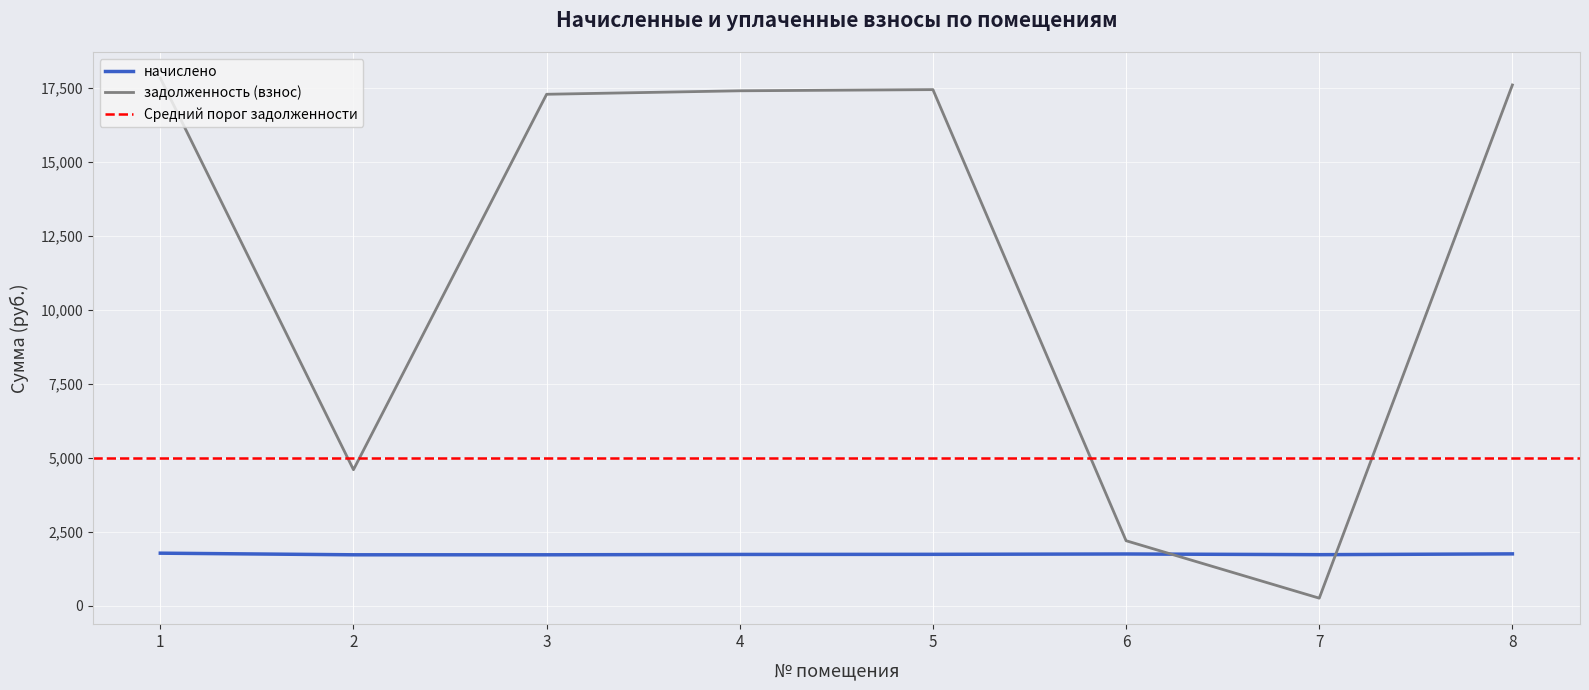

Reading left to right, extract all data points from this chart.

начислено: 1=1770.6	2=1716.0	3=1716.0	4=1727.7	5=1731.6	6=1743.3	7=1719.9	8=1747.2
задолженность (взнос): 1=17836.8	2=4592.7	3=17286.7	4=17404.6	5=17443.9	6=2191.4	7=249.6	8=17601.1